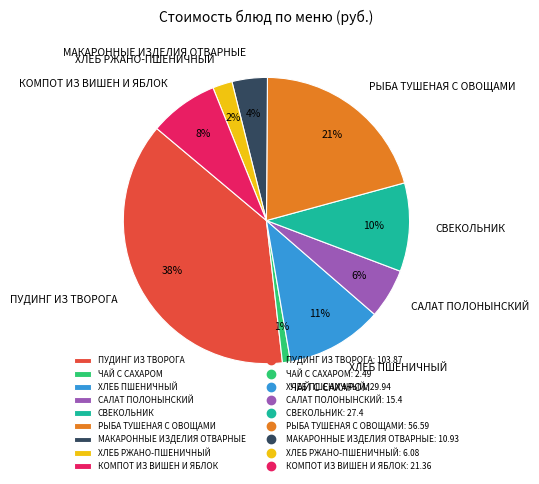

How many slices are in this pie chart?

9